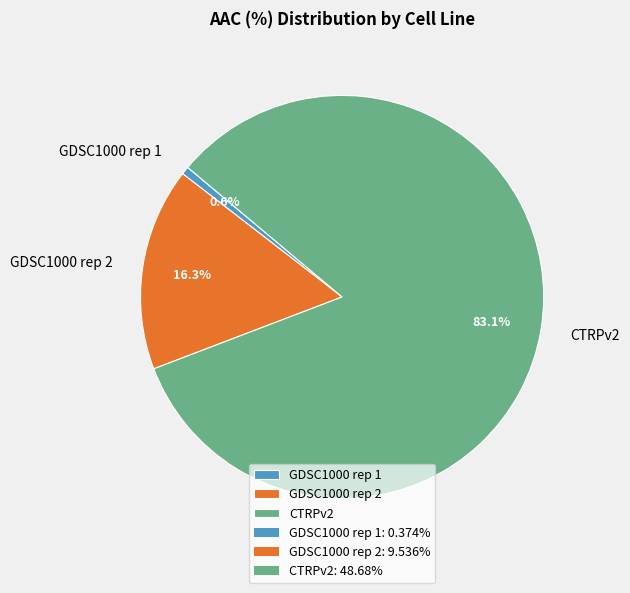

Combined, do GDSC1000 rep 2 and GDSC1000 rep 1 account for over 50%?

No